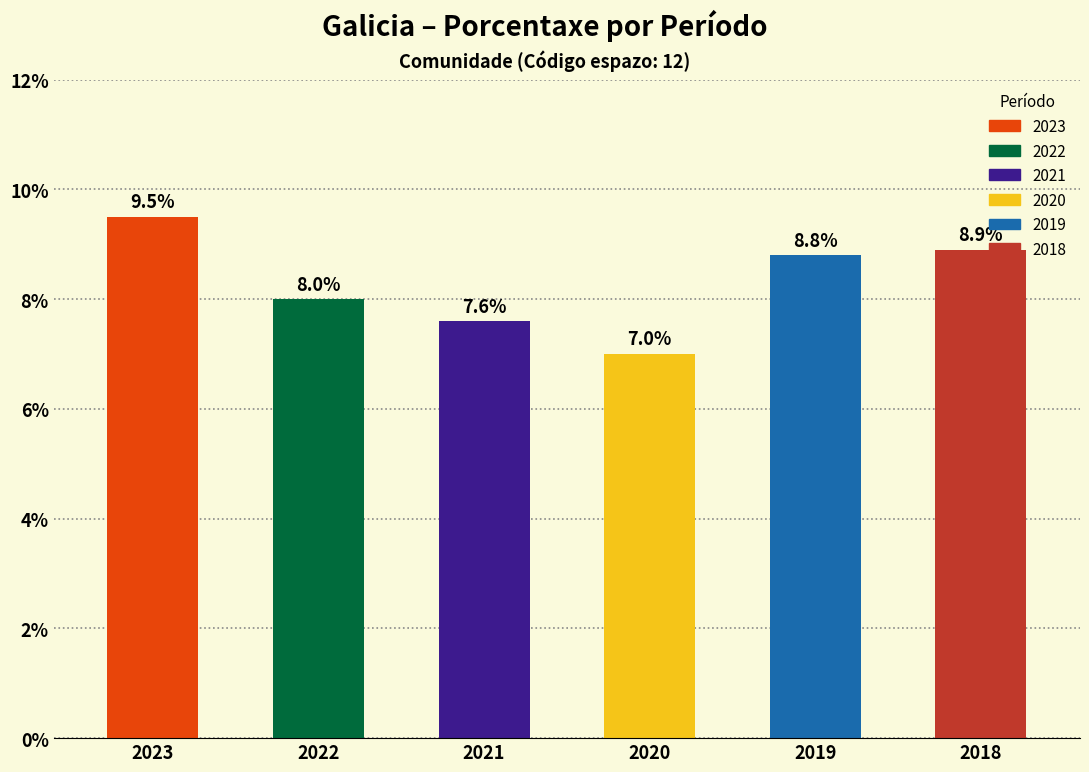

What is the difference between the maximum and minimum values?

2.5